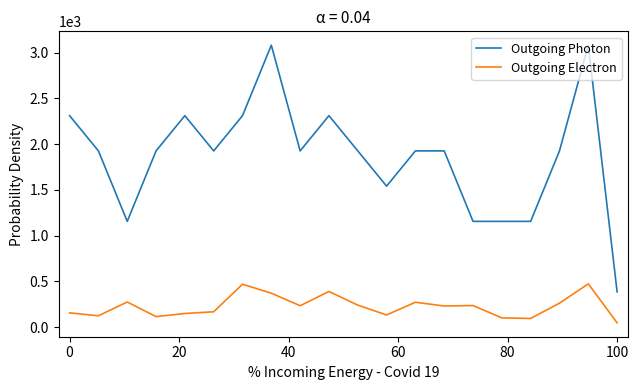

How many Outgoing Photon values are between 1540 and 2310?

13